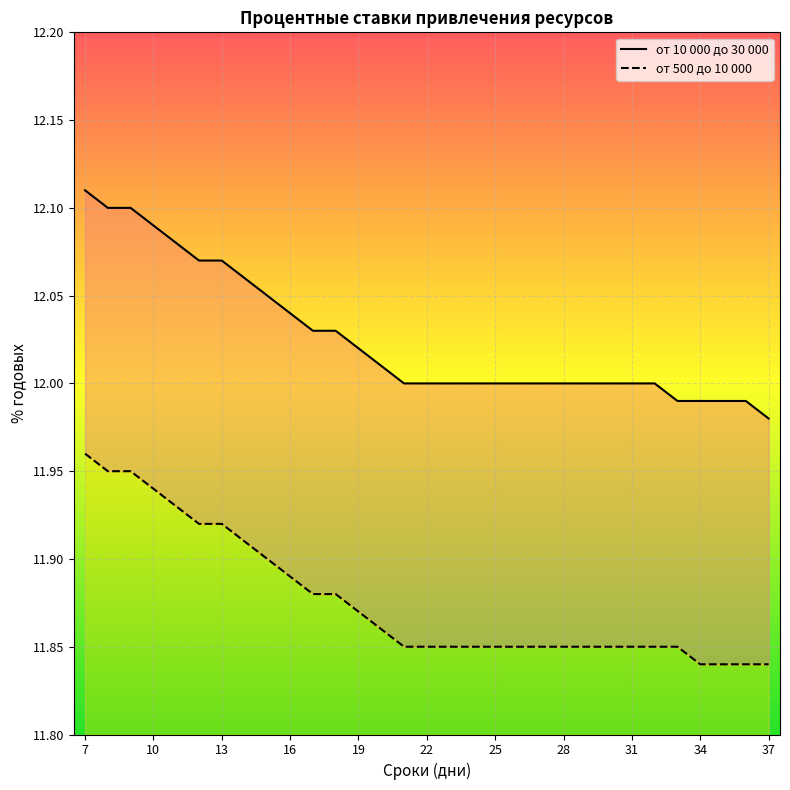

List the series in order of their overall mean, highest first.

от 10 000 до 30 000, от 500 до 10 000